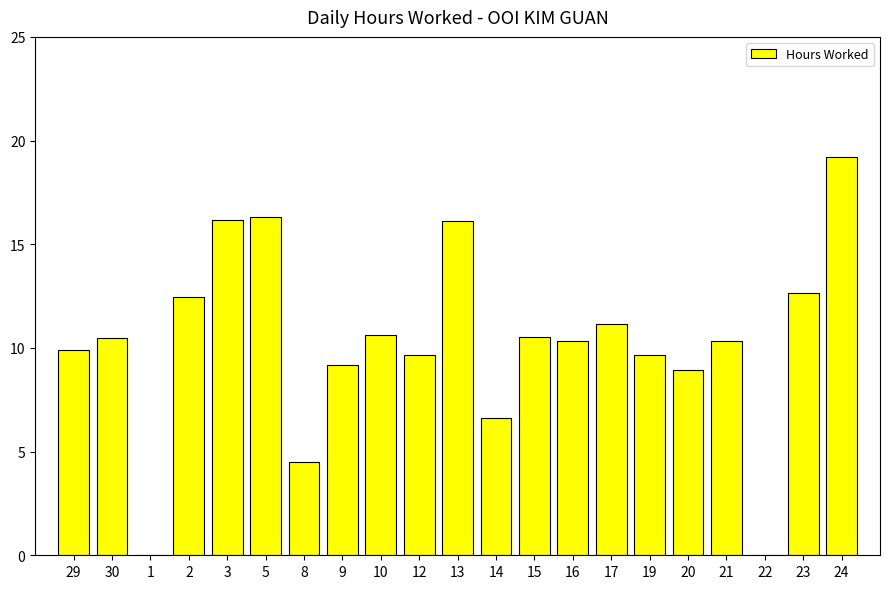

What is the sum of all values?

214.8